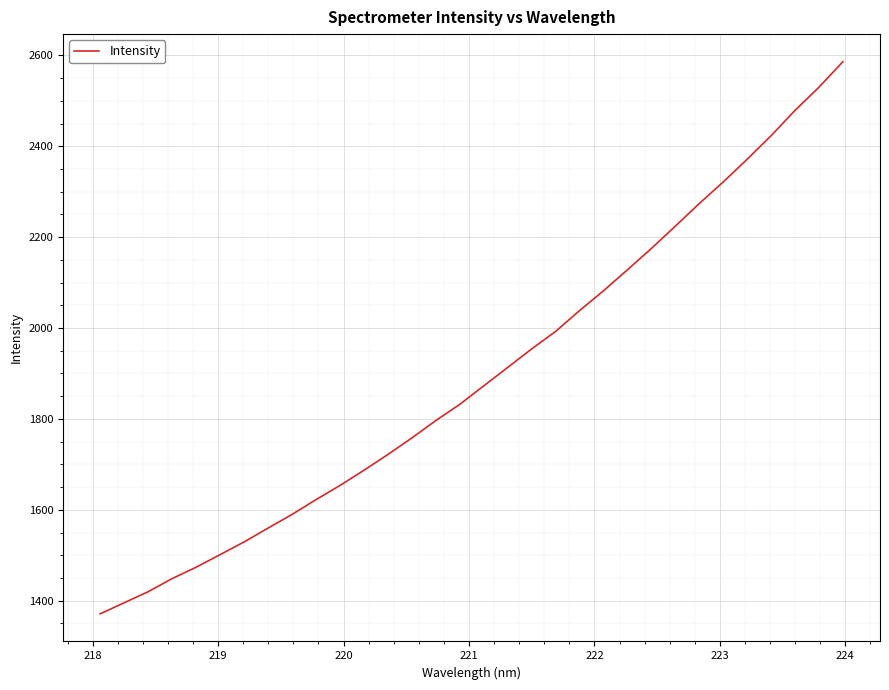

What is the greatest value displayed?

2586.1